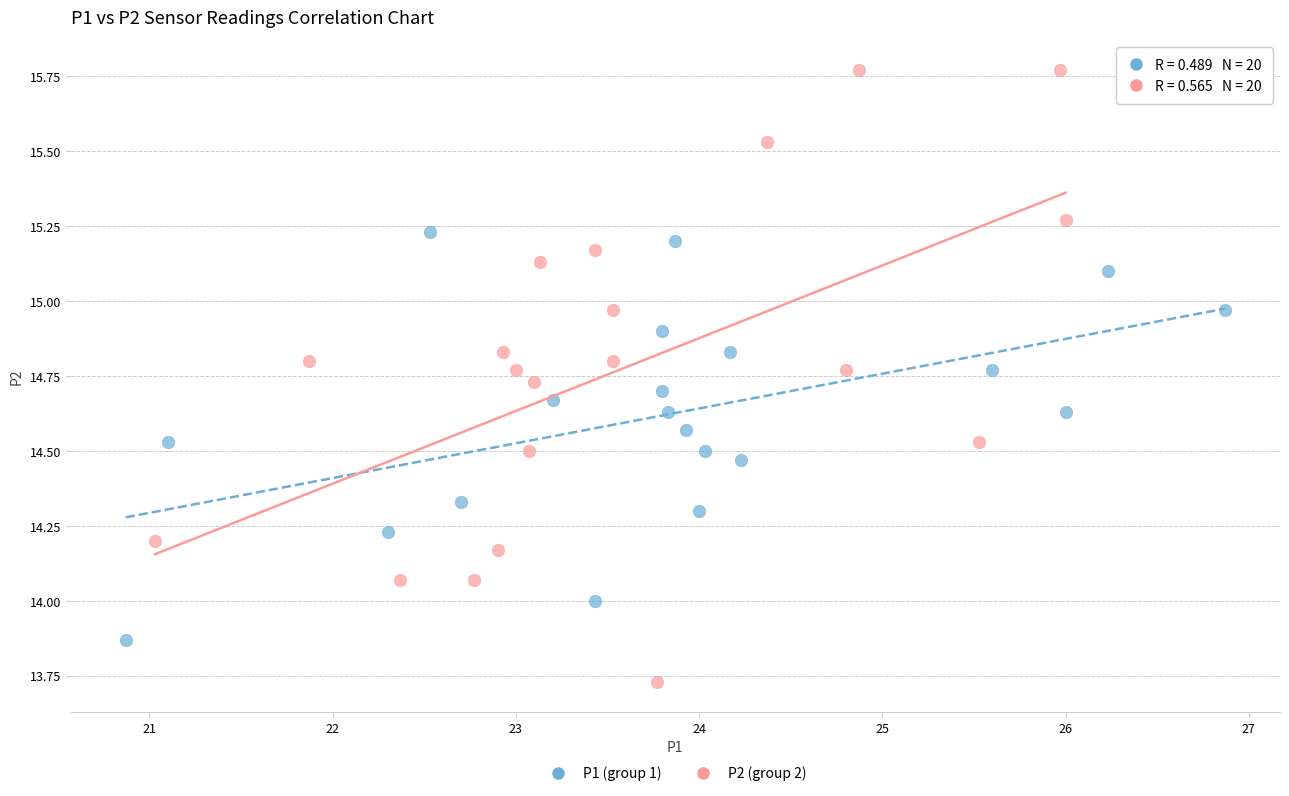

Which series reaches the minimum Y coordinate?

P2 (group 2)